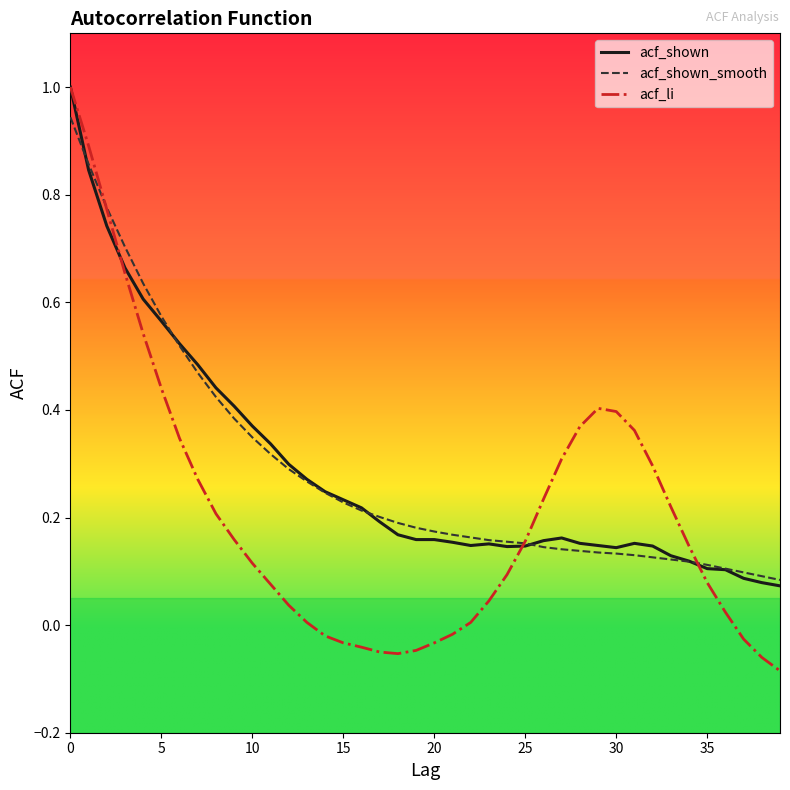

Which series has the largest range (max minus min)?

acf_li